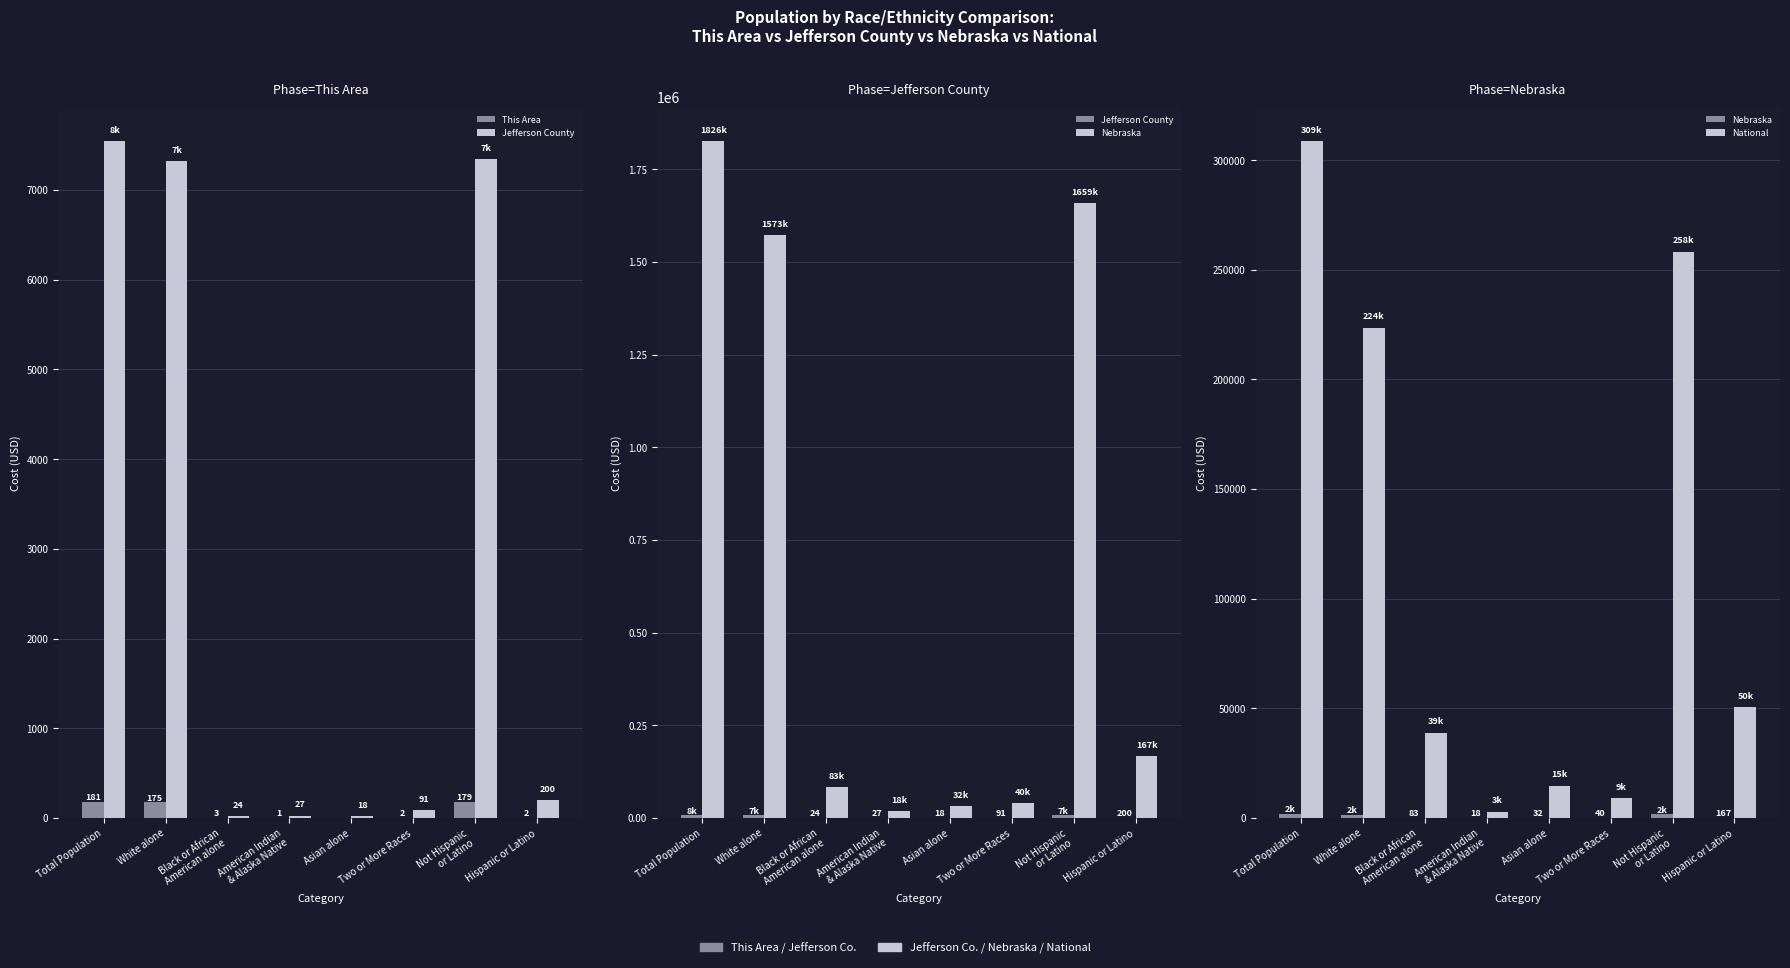

What is the difference between the highest and lowest values at American Indian
& Alaska Native?

2931.2